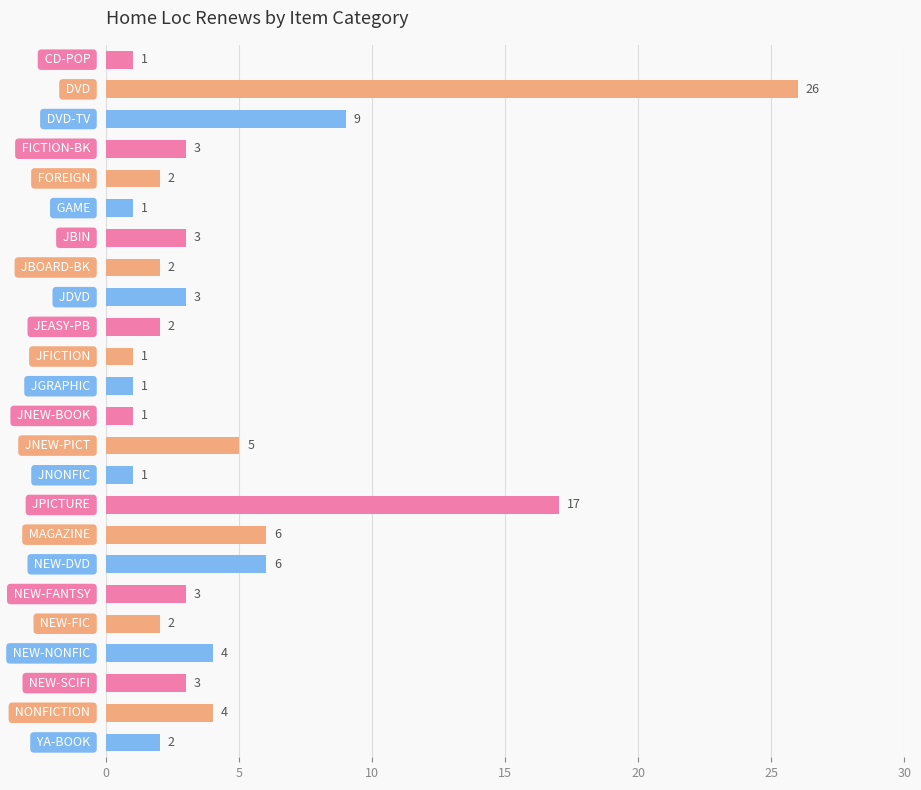

Reading top to bottom, what are all the values shown in this chart?

1	26	9	3	2	1	3	2	3	2	1	1	1	5	1	17	6	6	3	2	4	3	4	2